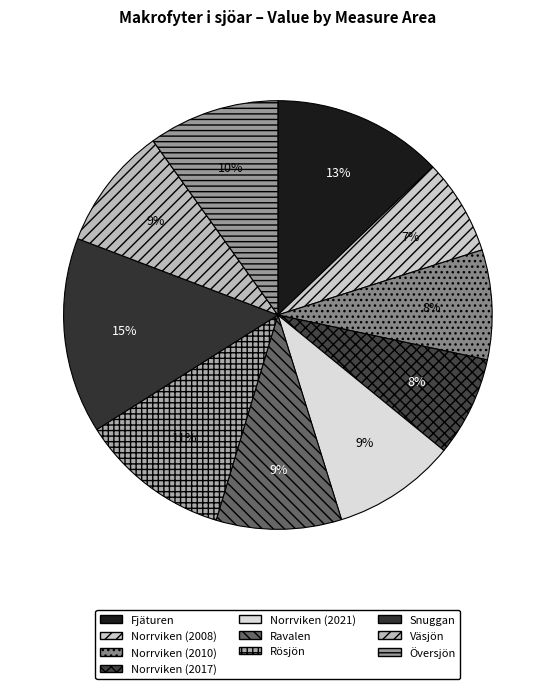

What percentage is the Rösjön slice, to the nearest percent?

11%